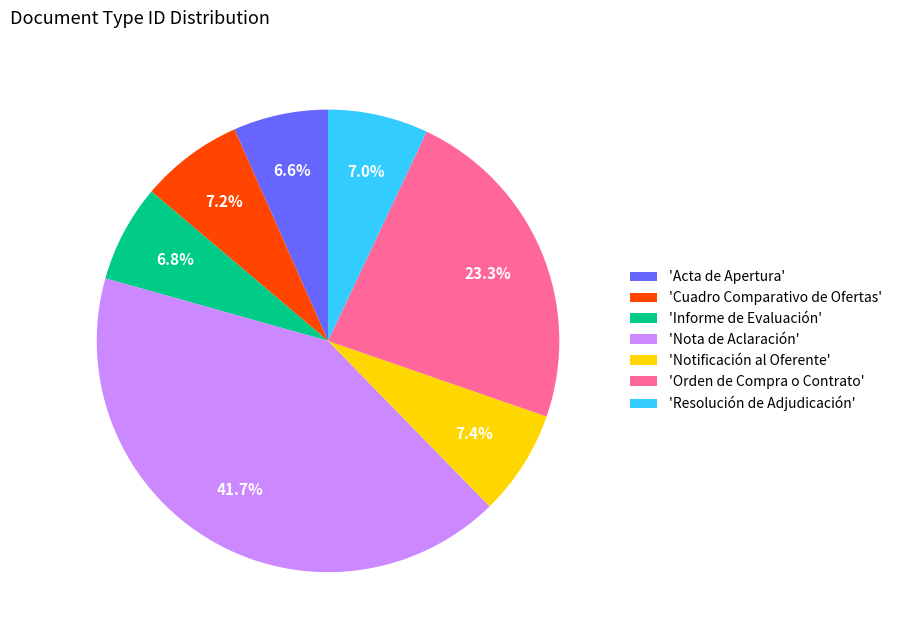

What is the largest slice in the pie chart?

'Nota de Aclaración'